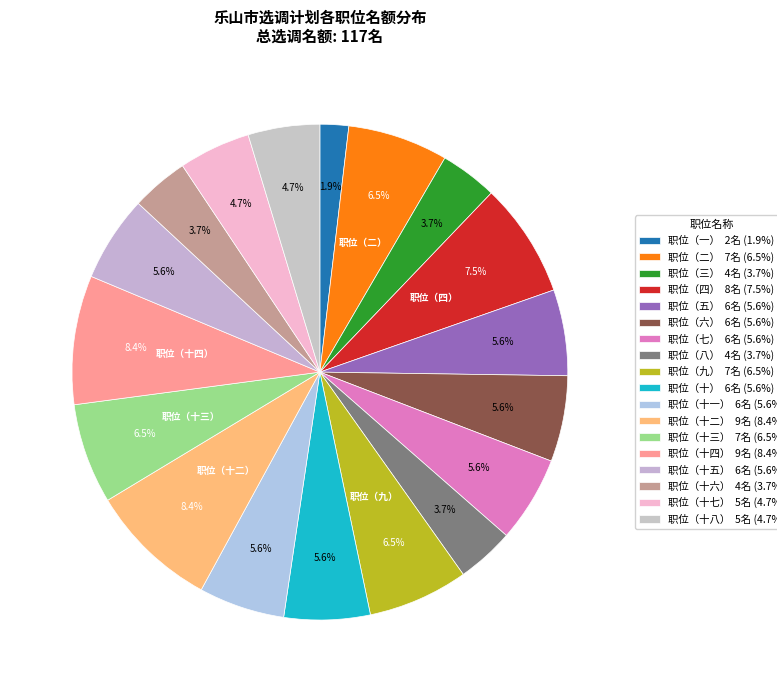

To the nearest percent, what percentage of the pie is 职位（九）?

7%